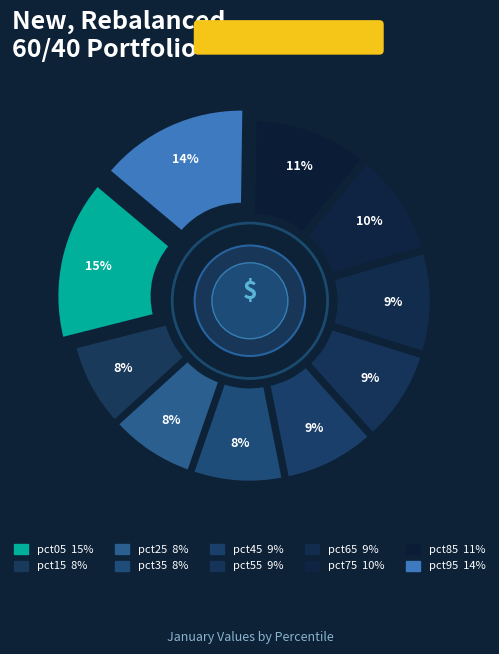

What is the largest slice in the pie chart?

pct05